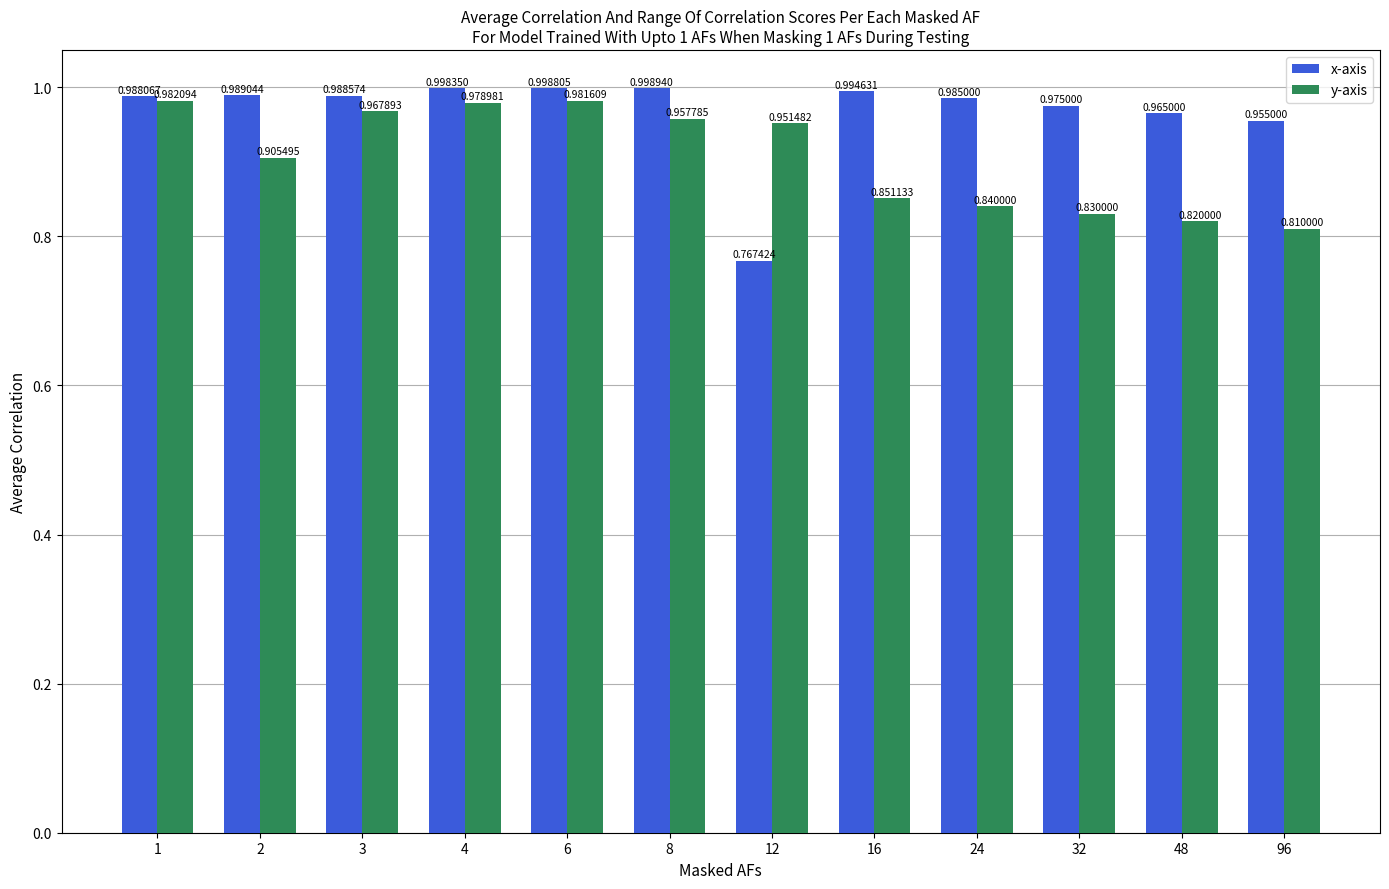

List the labels in order of y-axis value, largest first.

1, 6, 4, 3, 8, 12, 2, 16, 24, 32, 48, 96